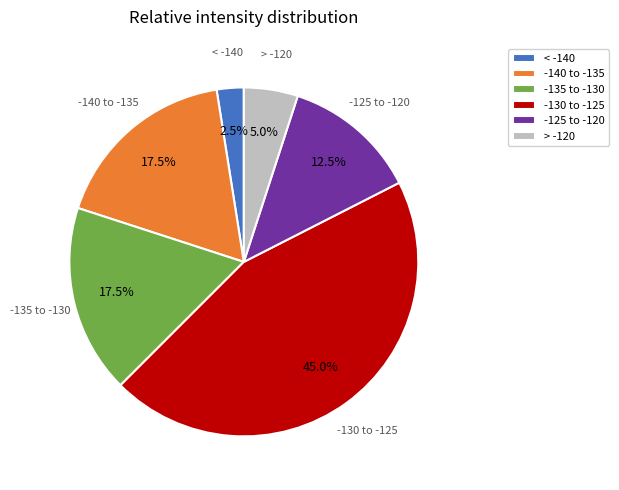

Which slice is the largest?

-130 to -125